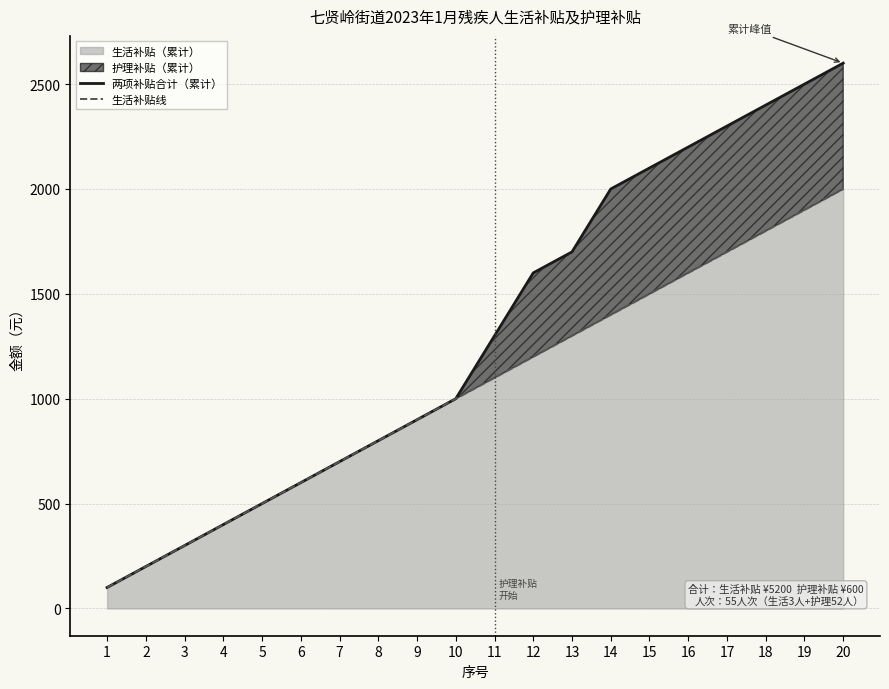

The value of 生活补贴（累计） at 4 is 103. True or false?

False